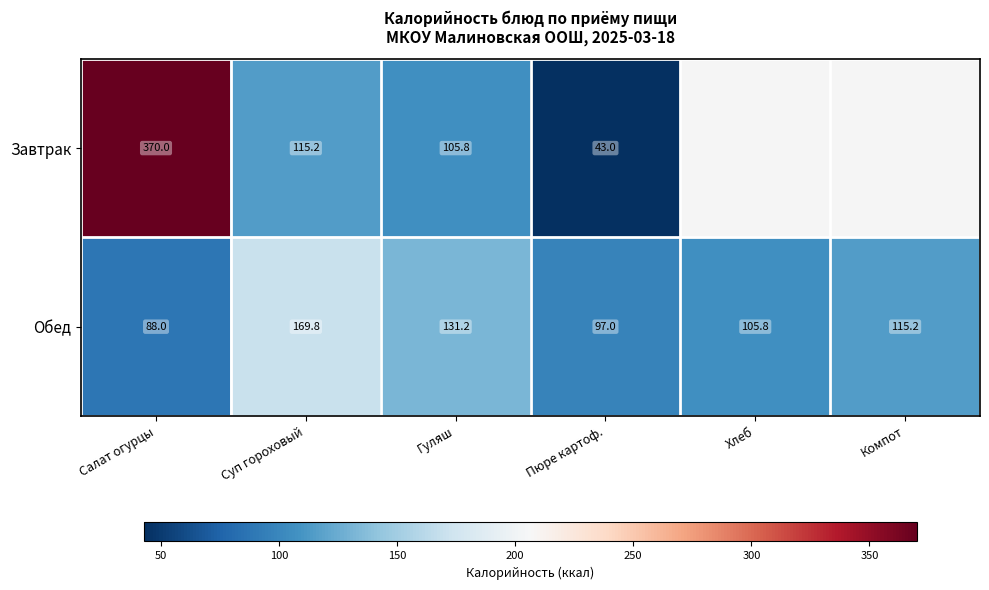

How many distinct data groups are displayed?

2